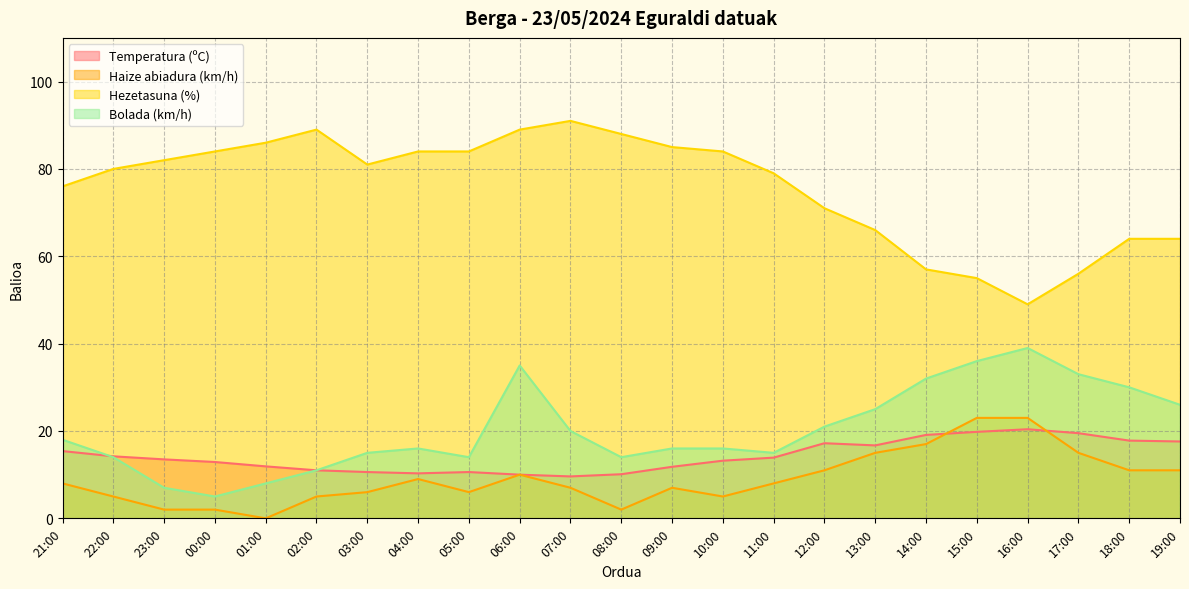

Reading left to right, extract all data points from this chart.

Temperatura (ºC): 21:00=15.4	22:00=14.2	23:00=13.5	00:00=12.9	01:00=11.9	02:00=11.0	03:00=10.6	04:00=10.3	05:00=10.6	06:00=10.0	07:00=9.6	08:00=10.1	09:00=11.8	10:00=13.2	11:00=13.9	12:00=17.2	13:00=16.7	14:00=19.1	15:00=19.8	16:00=20.4	17:00=19.5	18:00=17.8	19:00=17.6
Haize abiadura (km/h): 21:00=8.0	22:00=5.0	23:00=2.0	00:00=2.0	01:00=0.0	02:00=5.0	03:00=6.0	04:00=9.0	05:00=6.0	06:00=10.0	07:00=7.0	08:00=2.0	09:00=7.0	10:00=5.0	11:00=8.0	12:00=11.0	13:00=15.0	14:00=17.0	15:00=23.0	16:00=23.0	17:00=15.0	18:00=11.0	19:00=11.0
Hezetasuna (%): 21:00=76.0	22:00=80.0	23:00=82.0	00:00=84.0	01:00=86.0	02:00=89.0	03:00=81.0	04:00=84.0	05:00=84.0	06:00=89.0	07:00=91.0	08:00=88.0	09:00=85.0	10:00=84.0	11:00=79.0	12:00=71.0	13:00=66.0	14:00=57.0	15:00=55.0	16:00=49.0	17:00=56.0	18:00=64.0	19:00=64.0
Bolada (km/h): 21:00=18.0	22:00=14.0	23:00=7.0	00:00=5.0	01:00=8.0	02:00=11.0	03:00=15.0	04:00=16.0	05:00=14.0	06:00=35.0	07:00=20.0	08:00=14.0	09:00=16.0	10:00=16.0	11:00=15.0	12:00=21.0	13:00=25.0	14:00=32.0	15:00=36.0	16:00=39.0	17:00=33.0	18:00=30.0	19:00=26.0